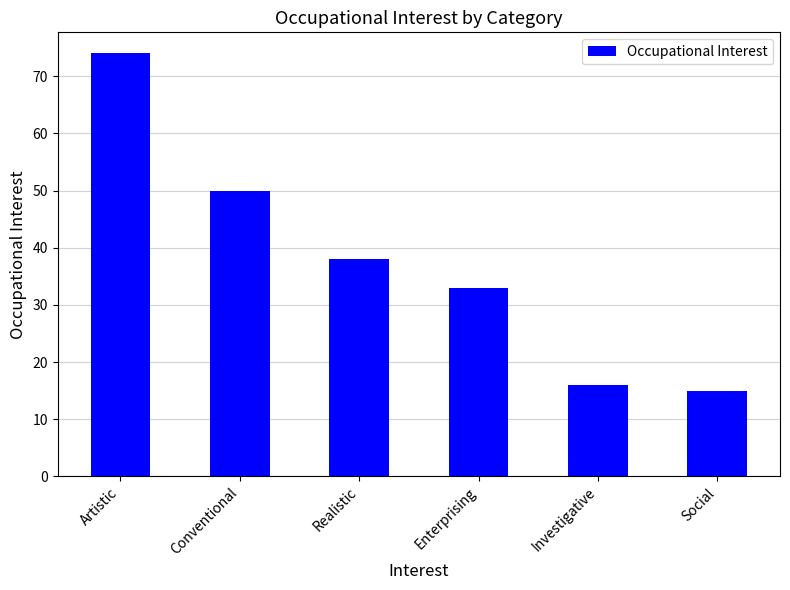

At which category does the chart reach its peak across all series?

Artistic